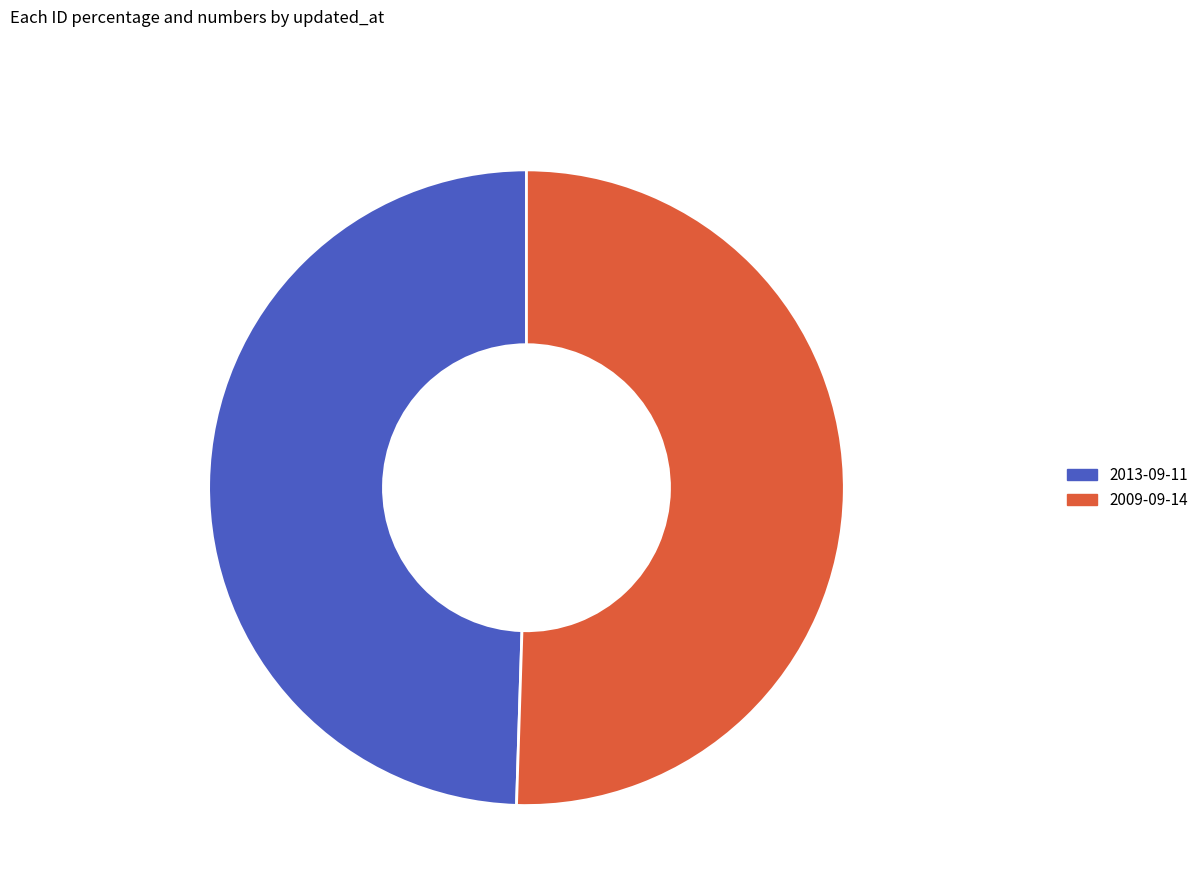

Which has a higher value, 2009-09-14 or 2013-09-11?

2009-09-14